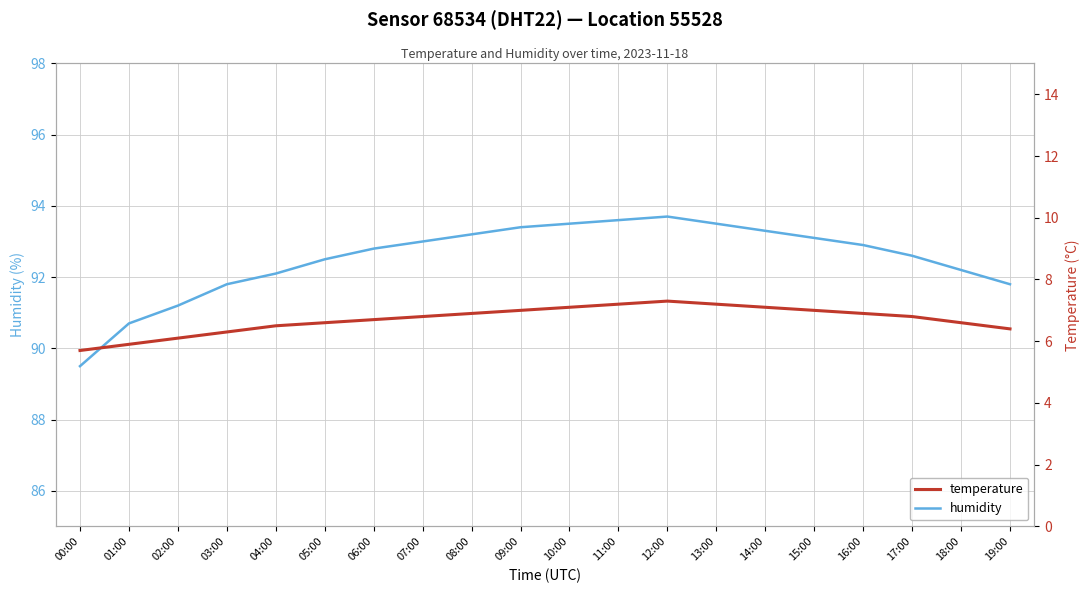

Which series has the widest spread of values?

humidity